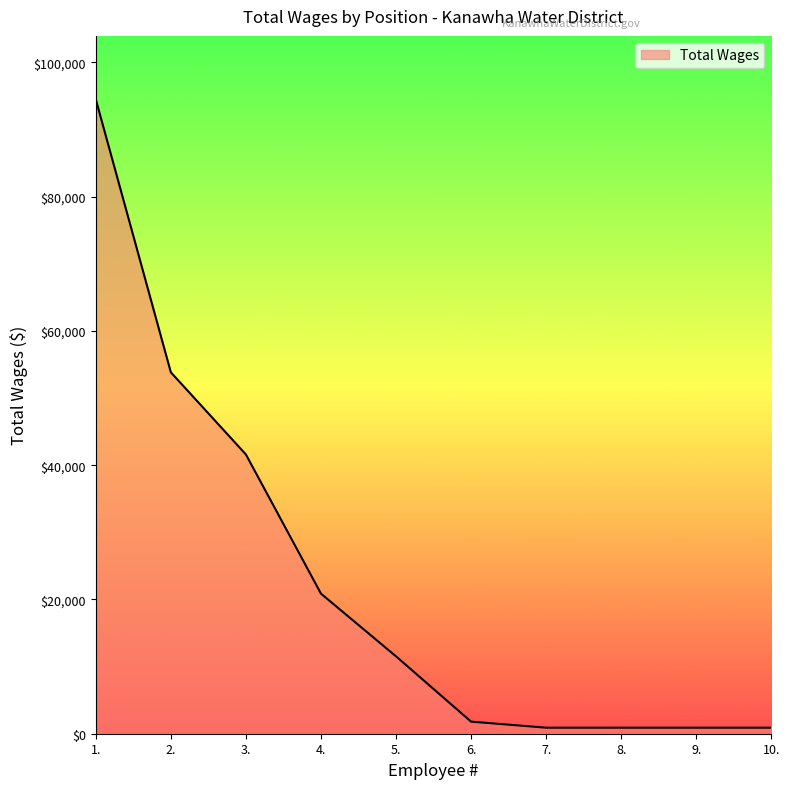

How many categories are shown in the chart?

10